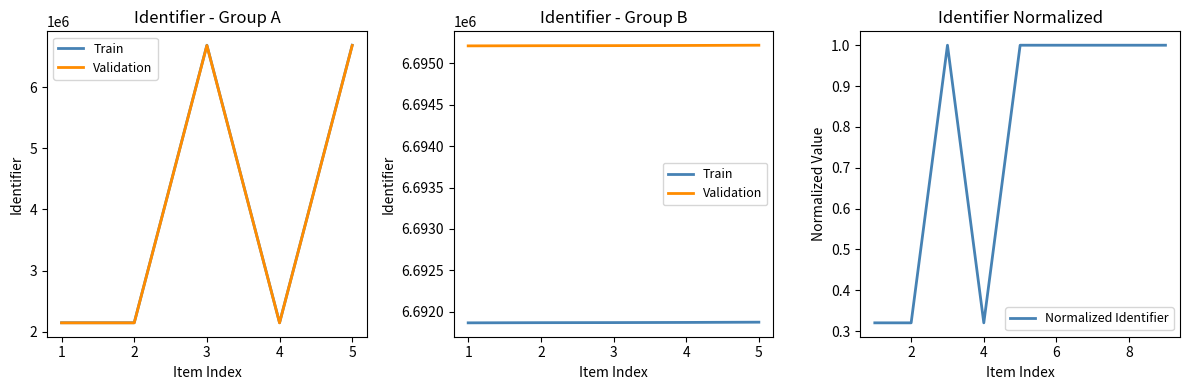

How many interior local valleys (lower than both neighbors) does the data have?

1